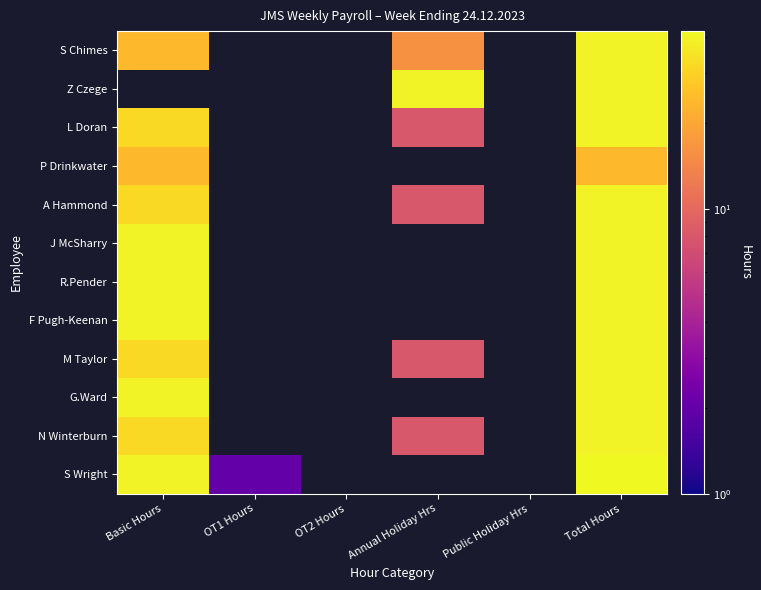

The value of M Taylor at Total Hours is 19.2. True or false?

False